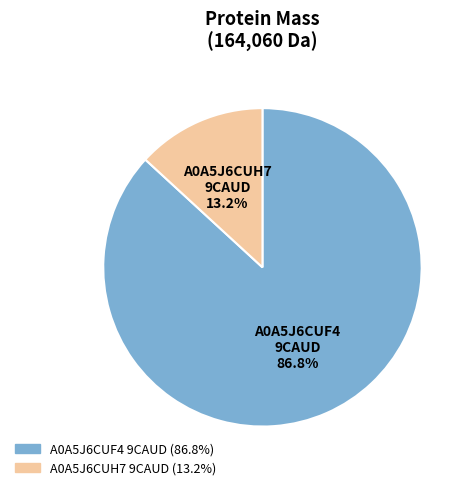

To the nearest percent, what is the average slice percentage?

50%